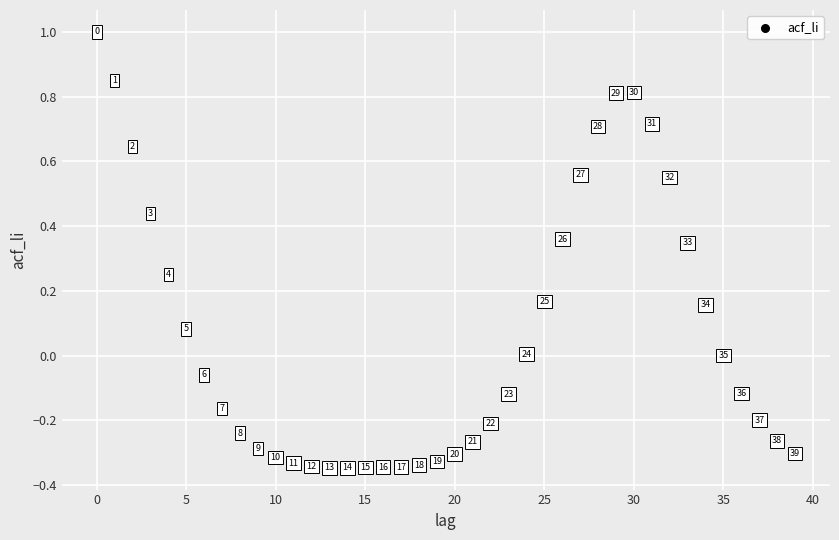

What is the range of Y values (max minus min)?

1.3